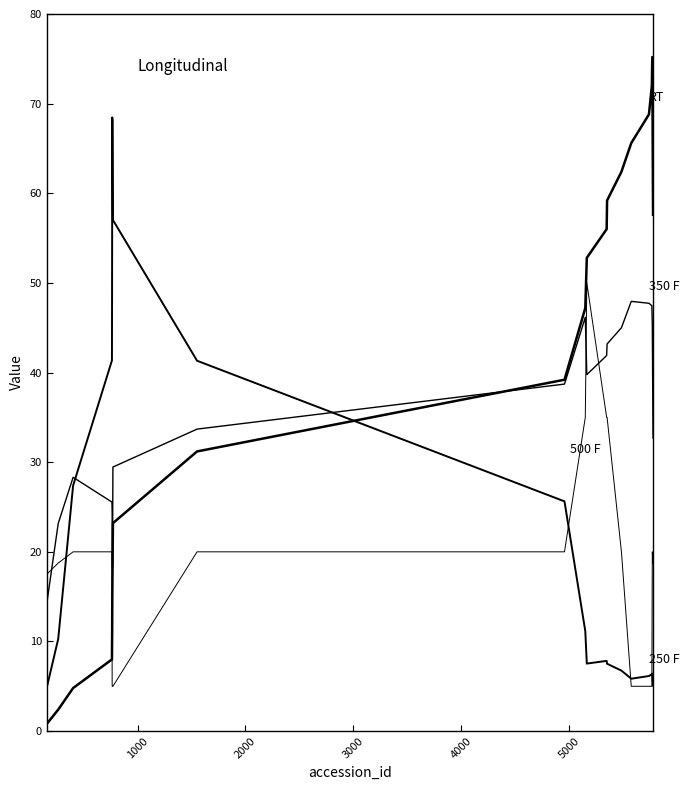

The value of accession_longitude at 18 is 10.7. True or false?

False